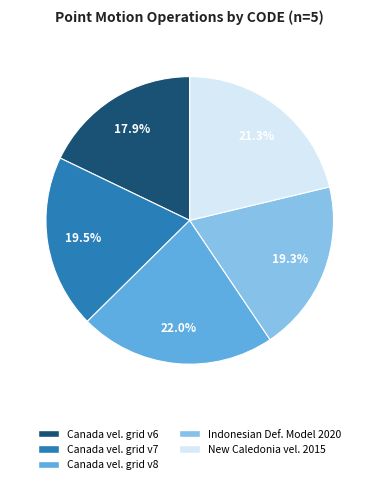

Is there any slice that represents more than half of the pie?

No